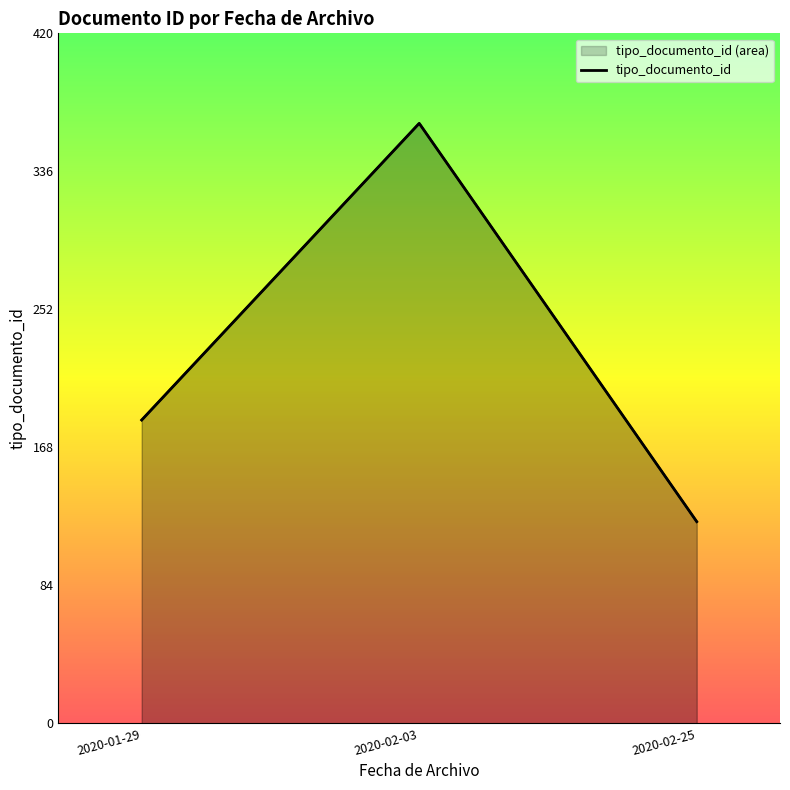

What is the label of the 1st point from the left?

2020-01-29